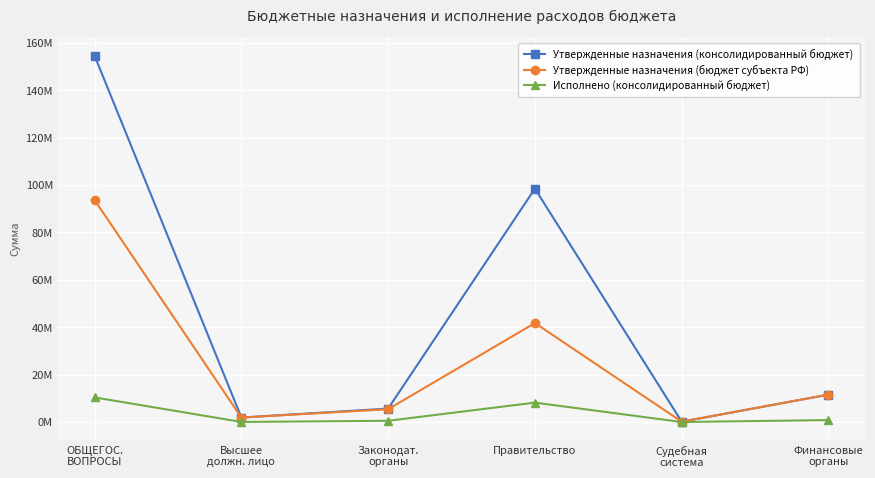

At which category is the sum across all series the highest?

ОБЩЕГОС.
ВОПРОСЫ